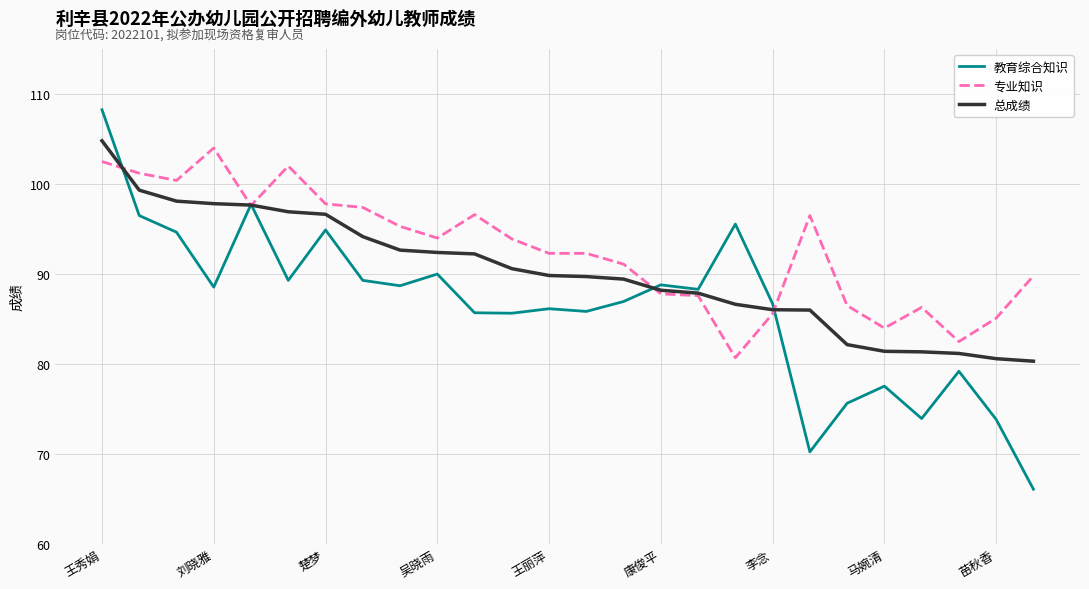

What is the maximum value for 专业知识?

104.0